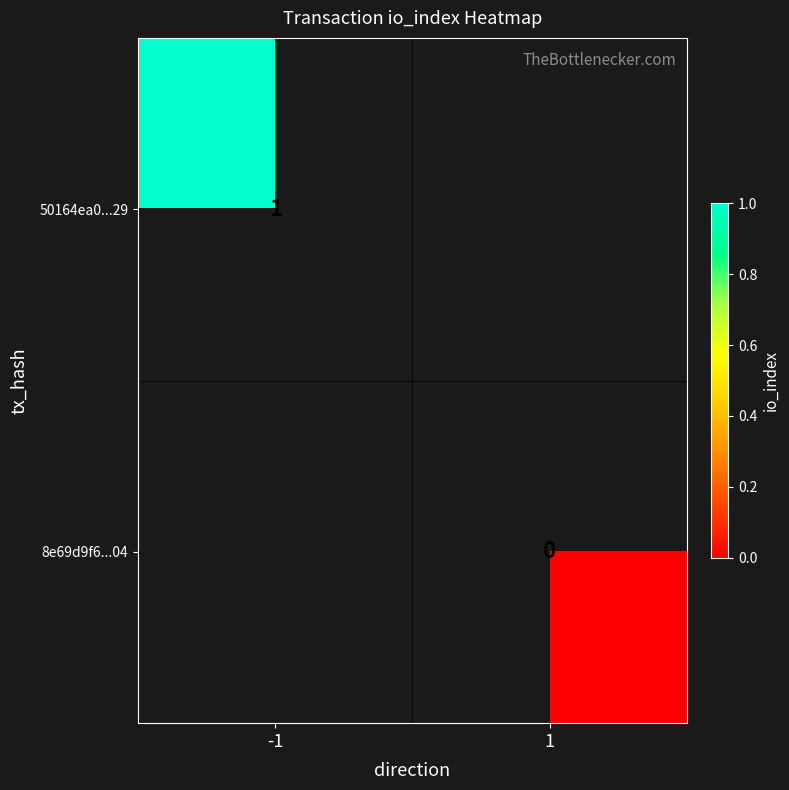

What is the maximum value shown in the chart?

1.0